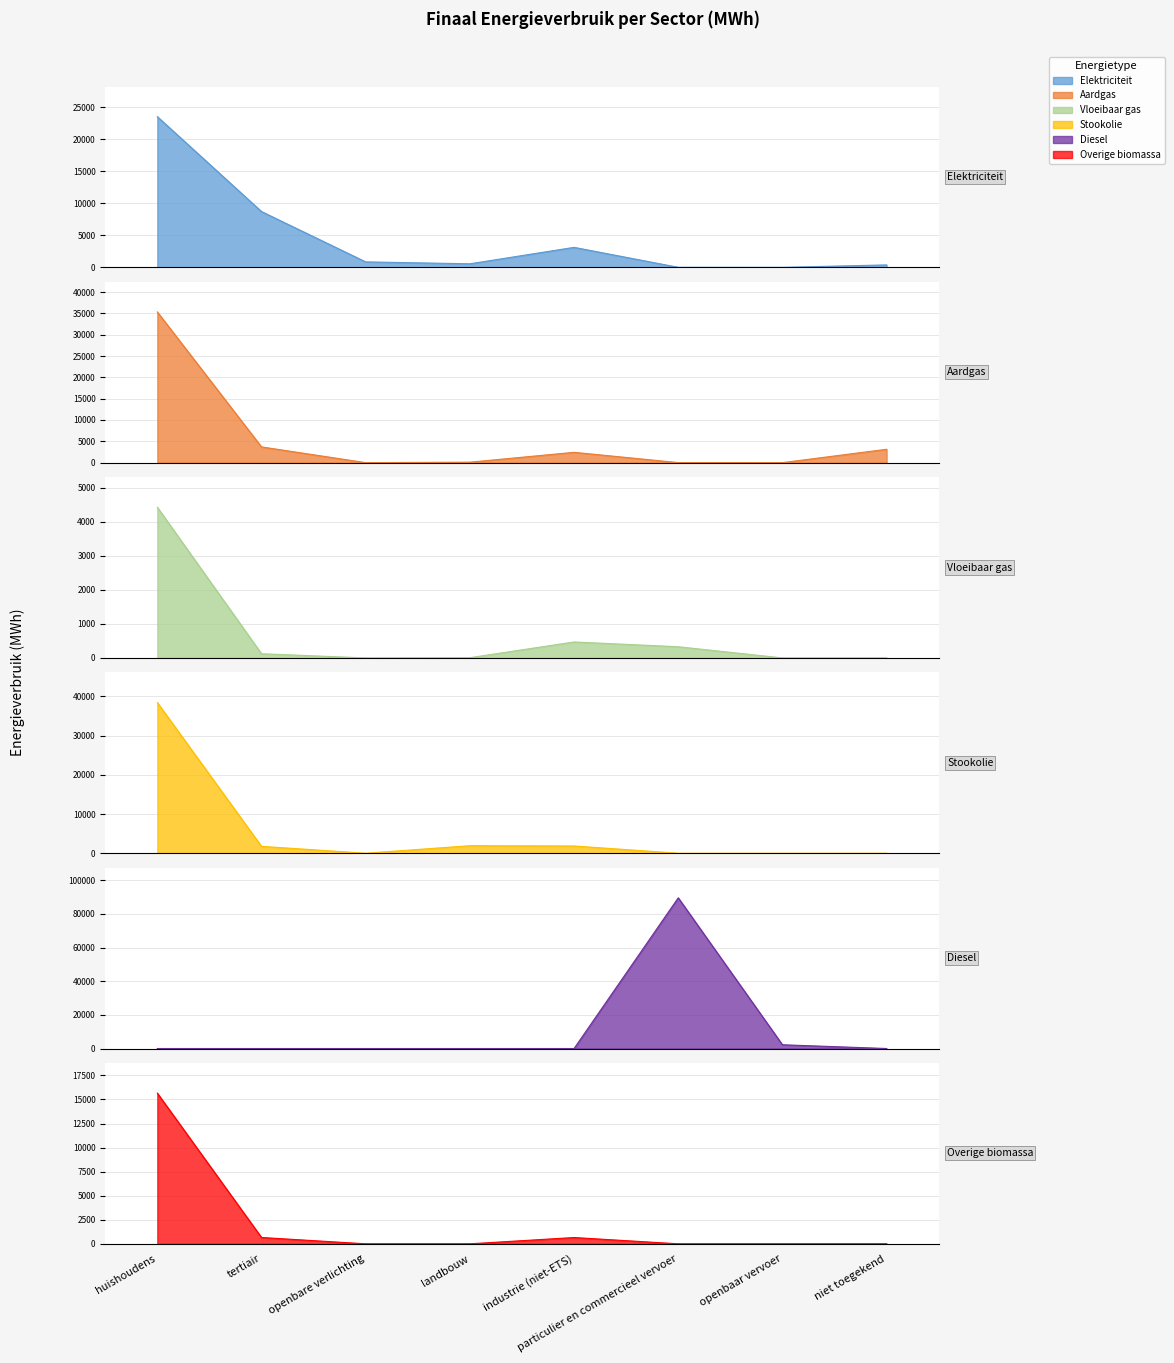

What is the greatest value displayed?

89529.4